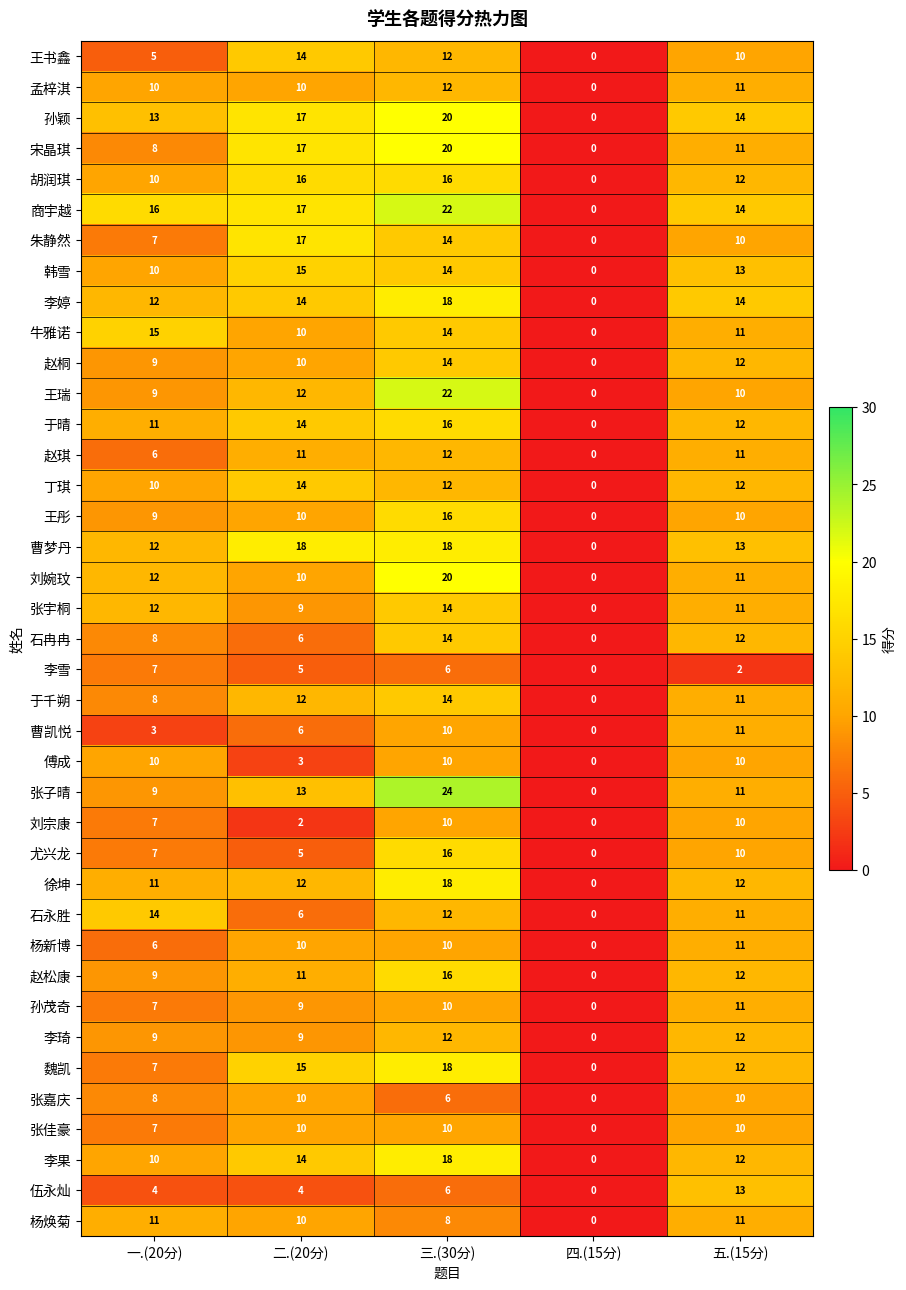

Which series has the widest spread of values?

张子晴